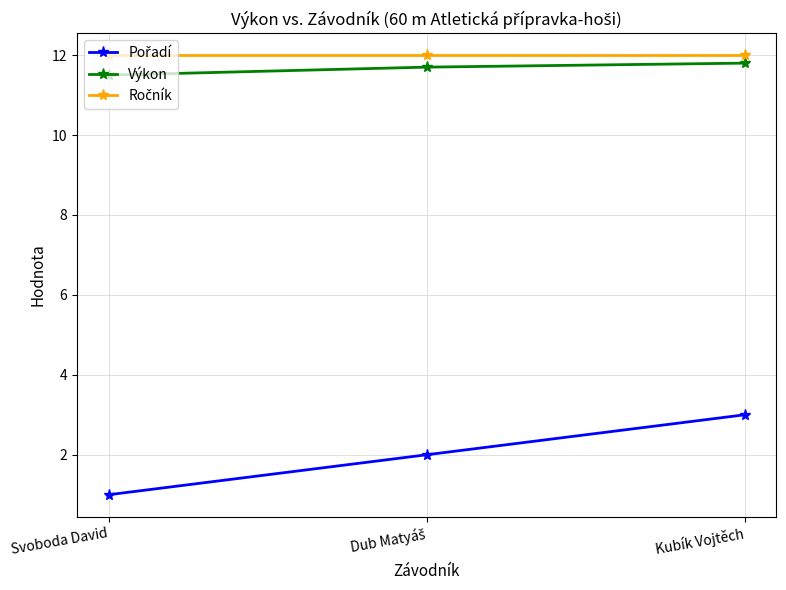

What is the spread (max minus min) of values at Kubík Vojtěch?

9.0